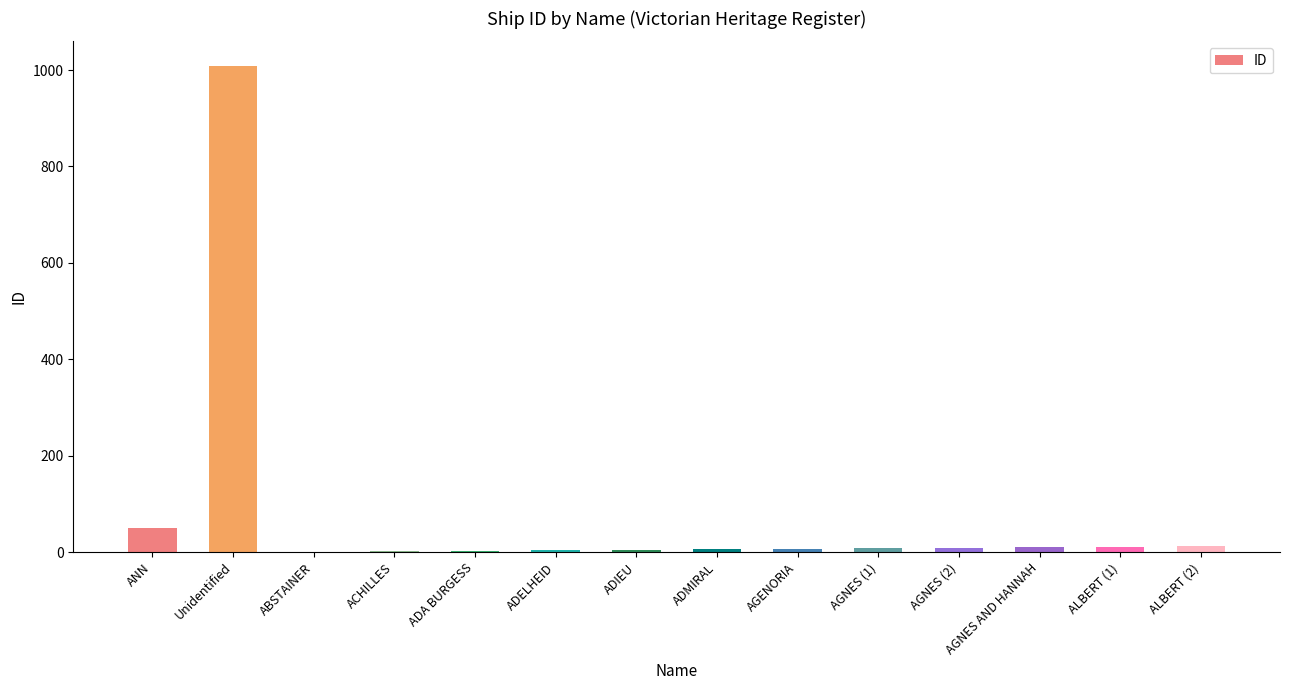

True or false: the data shows 11 at ALBERT (1).

True